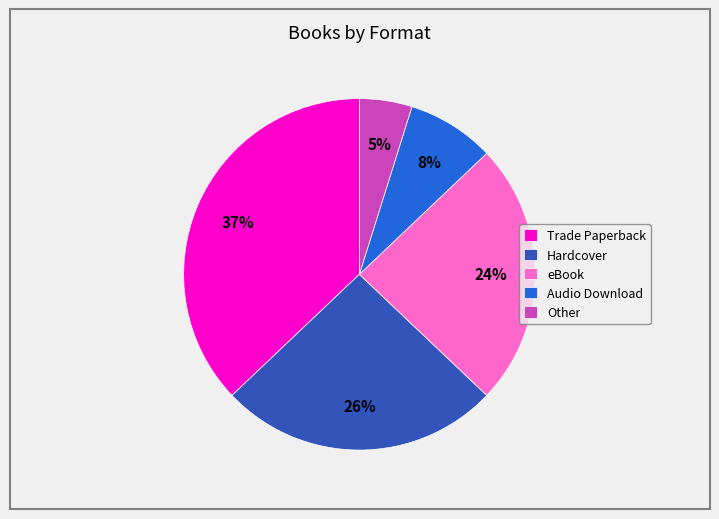

To the nearest percent, what portion does Hardcover represent?

26%